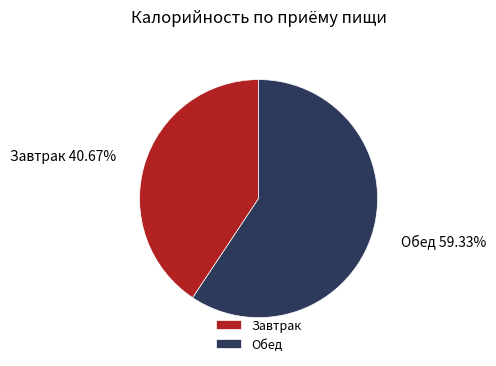

Which category has the biggest portion of the pie?

Обед